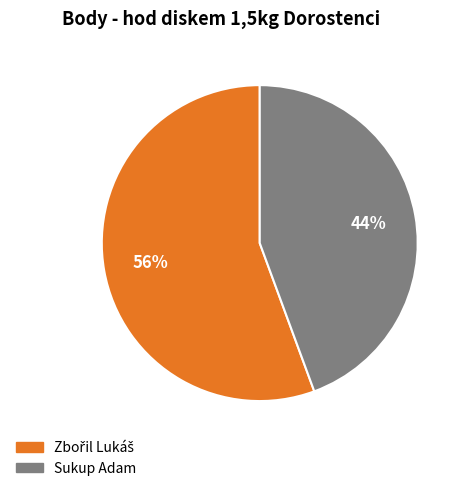

To the nearest percent, what is the average slice percentage?

50%